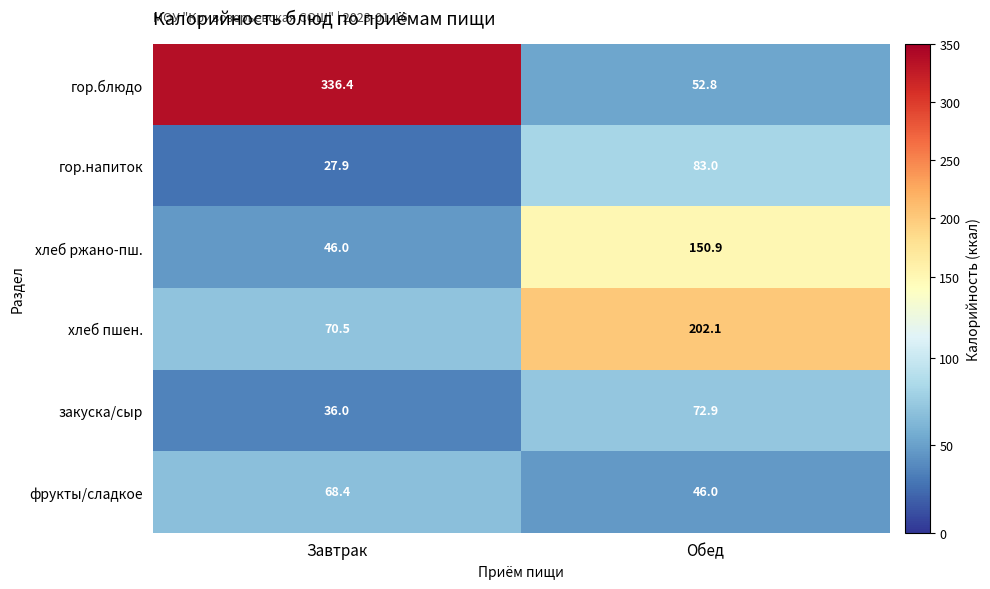

At which category is the sum across all series the highest?

Обед